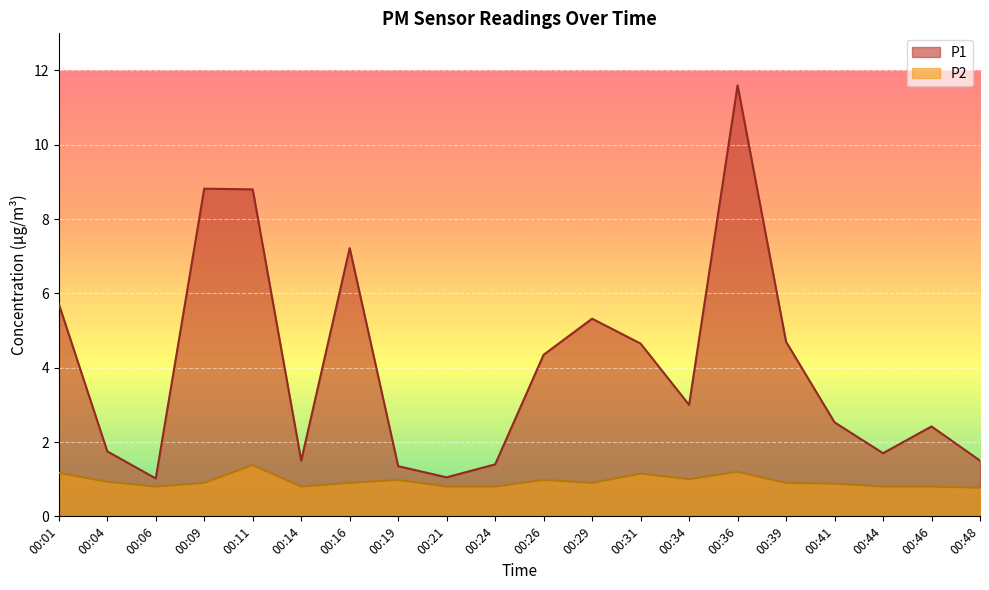

At which label does P2 reach its peak?

00:11